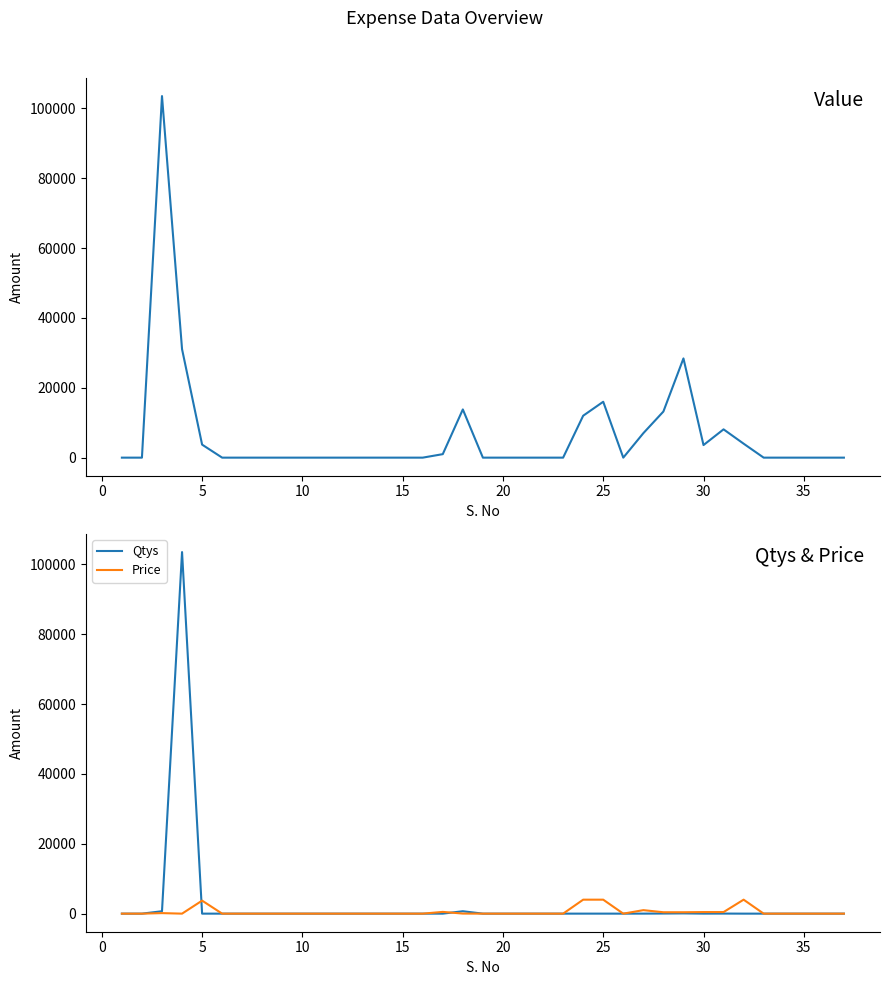

What is the highest value of the Value series?

103500.0